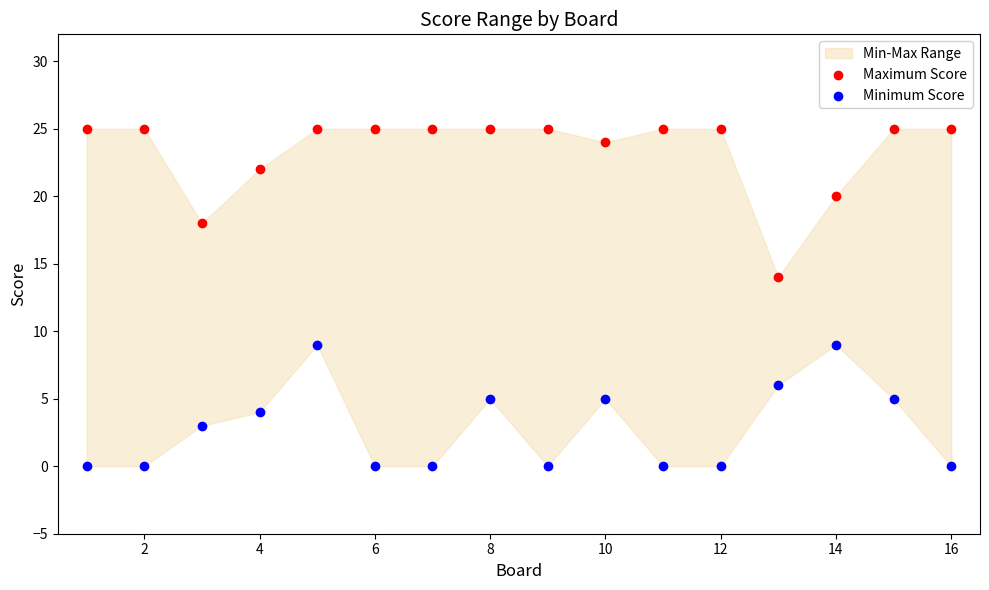

What is the X range (max minus min) for the scatter plot?

15